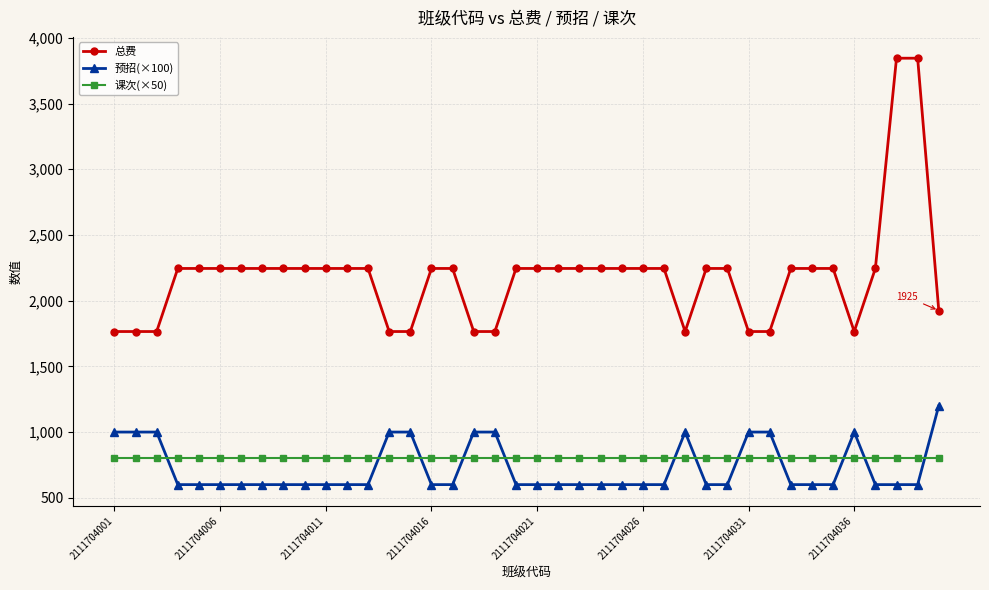

Which series has the widest spread of values?

总费